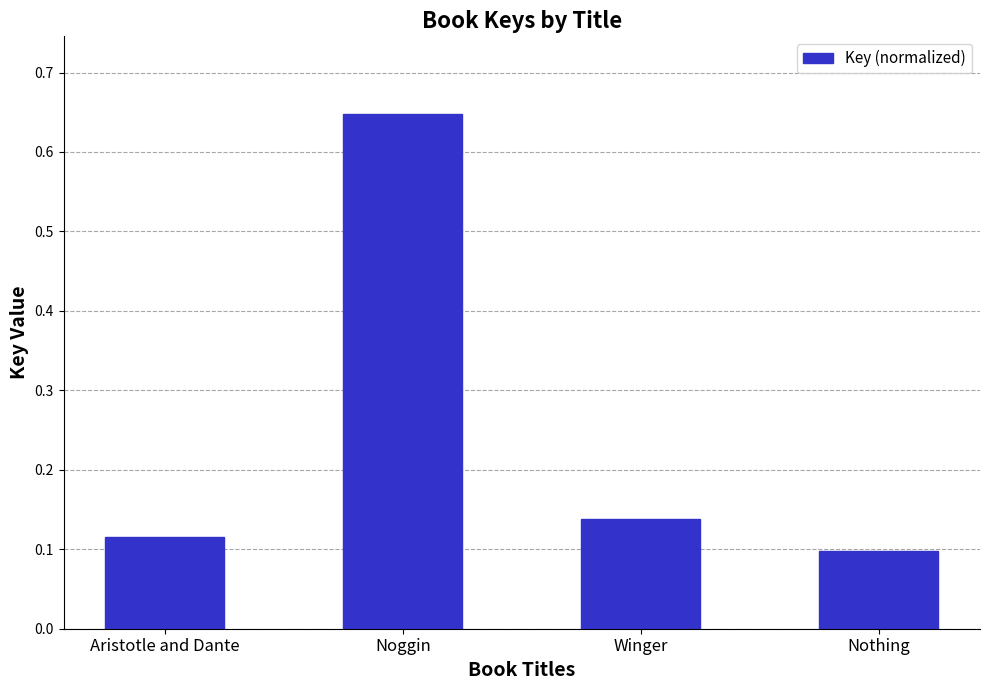

What is the difference between the maximum and second lowest values?

0.5